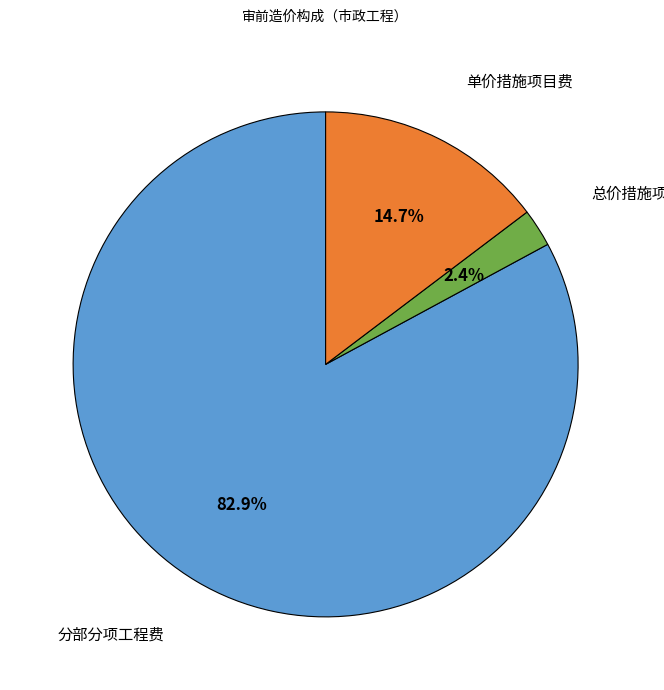

Is there a majority slice in this chart?

Yes